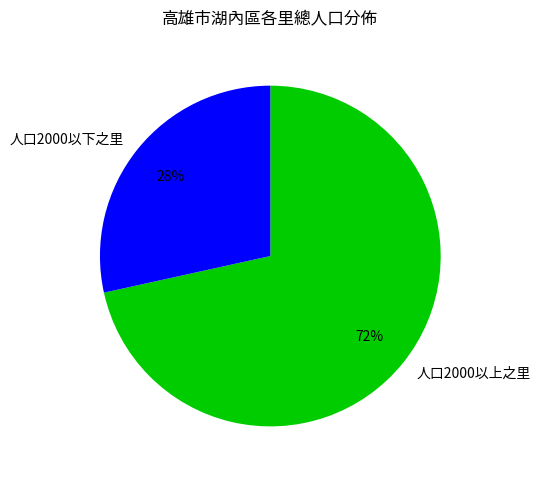

To the nearest percent, what percentage of the pie is 人口2000以下之里?

28%